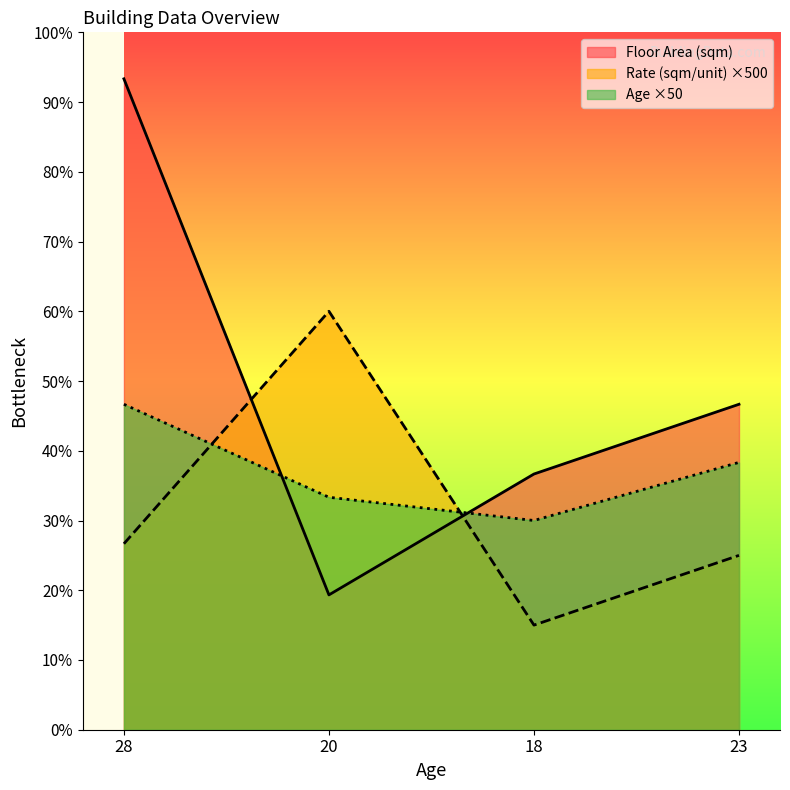

What position from the right is 20?

3